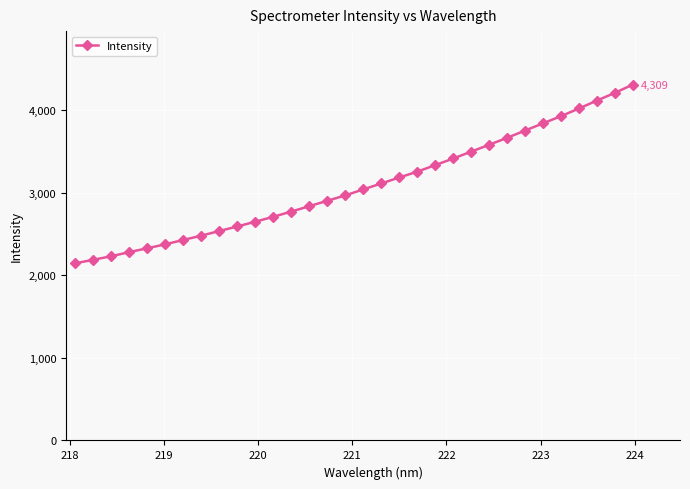

True or false: the data has more than 0 interior local peaks.

False